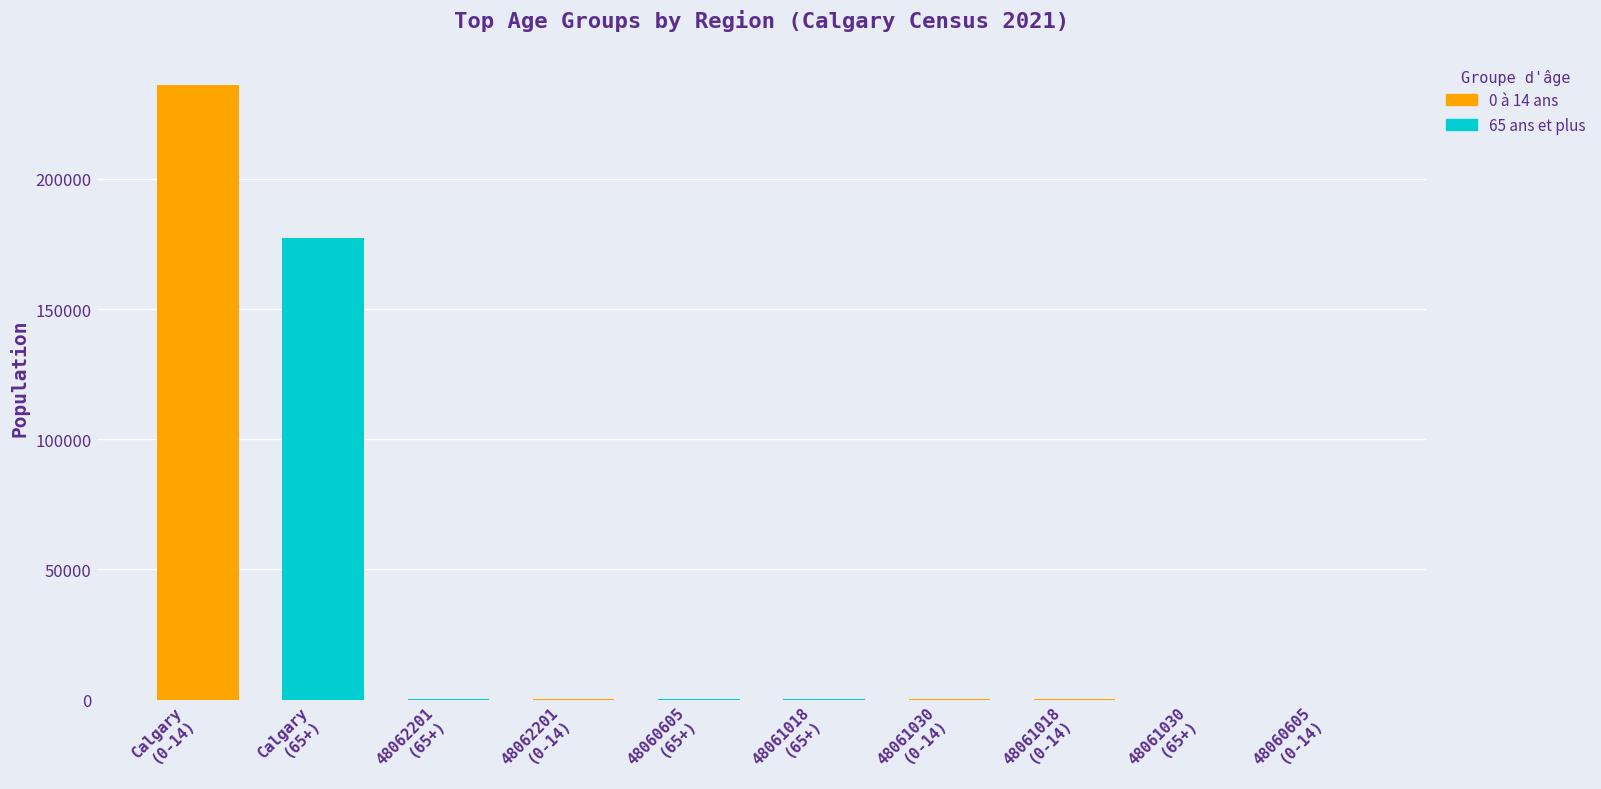

List the series in order of their peak value, highest first.

0 à 14 ans, 65 ans et plus